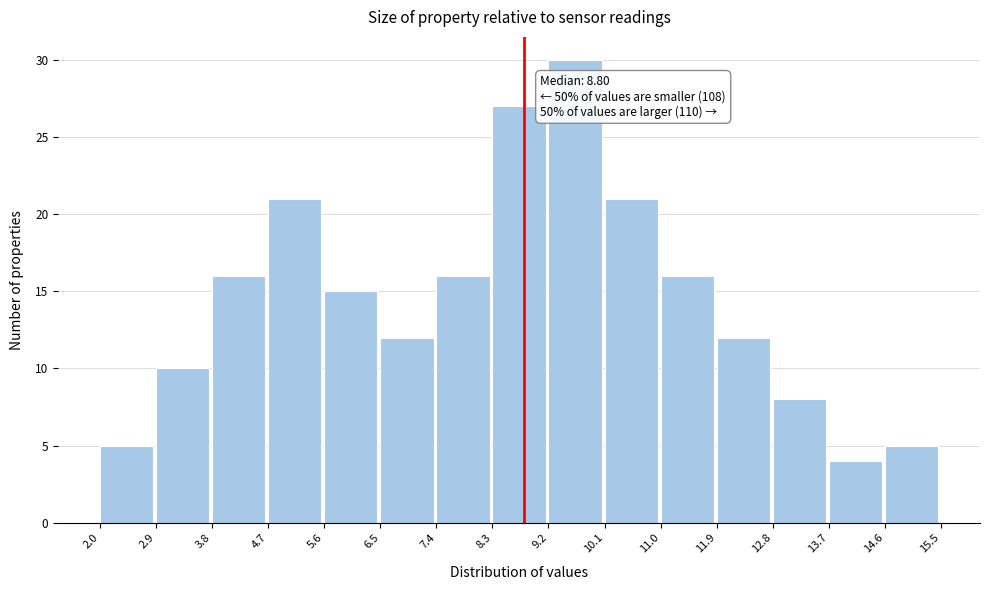

Which range on the x-axis has the tallest bar?

9.2 to 10.1